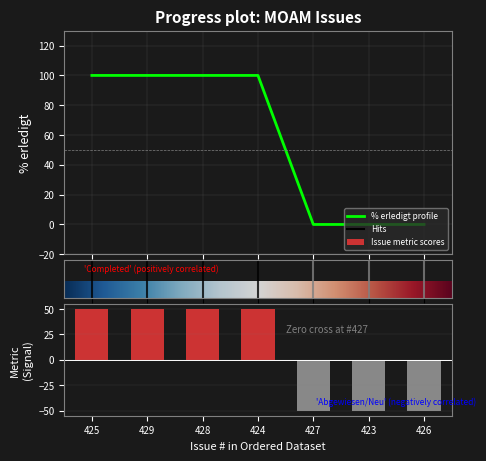

Which category has the highest value across all series?

425